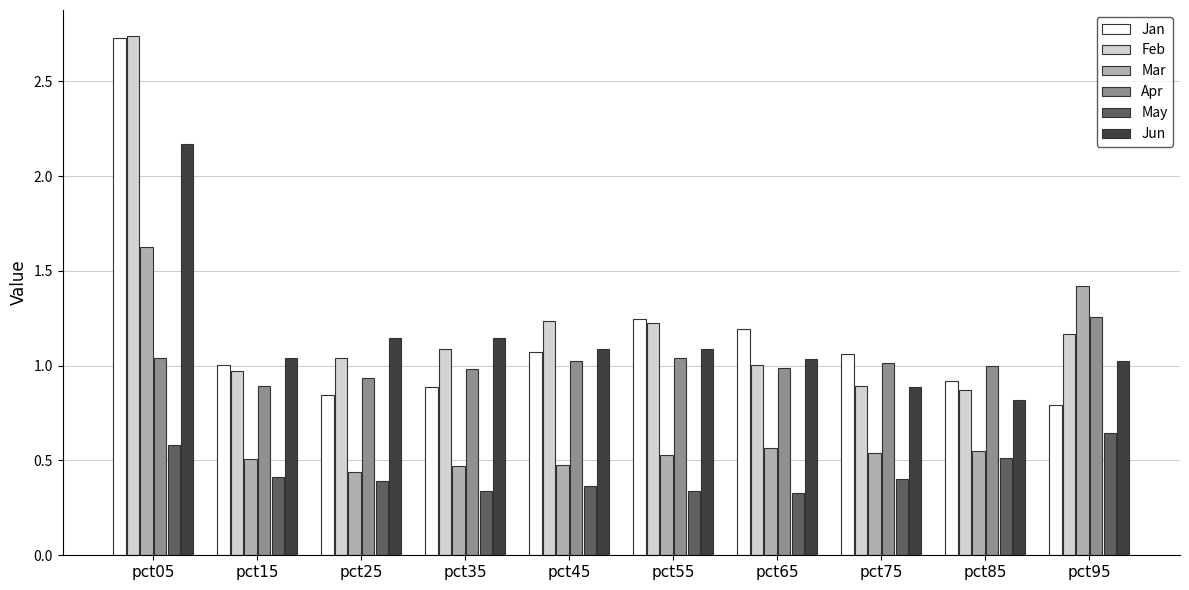

What is the spread (max minus min) of values at pct75?

0.7